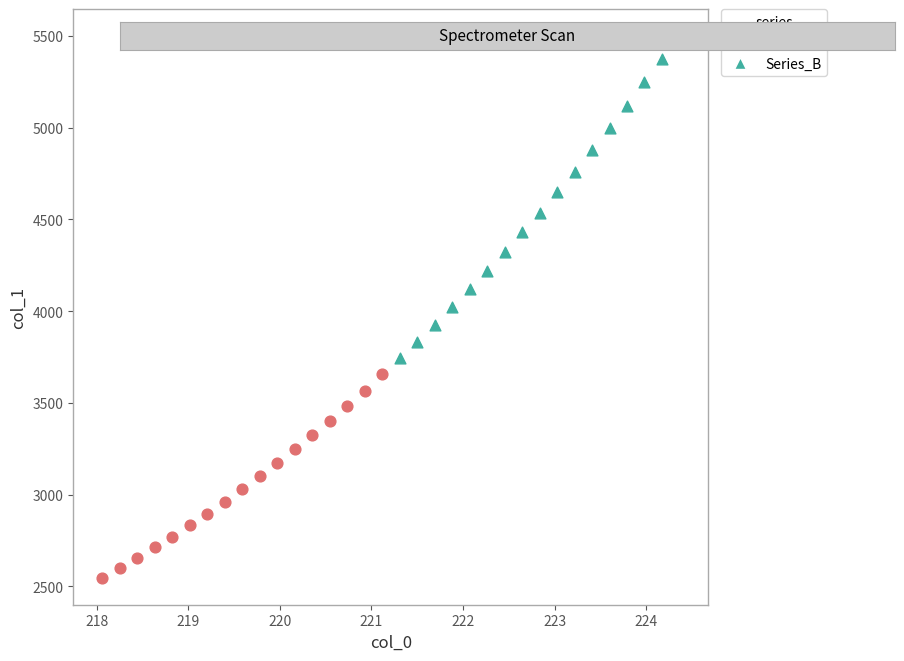

What are all the series names shown in the legend?

Series_A, Series_B